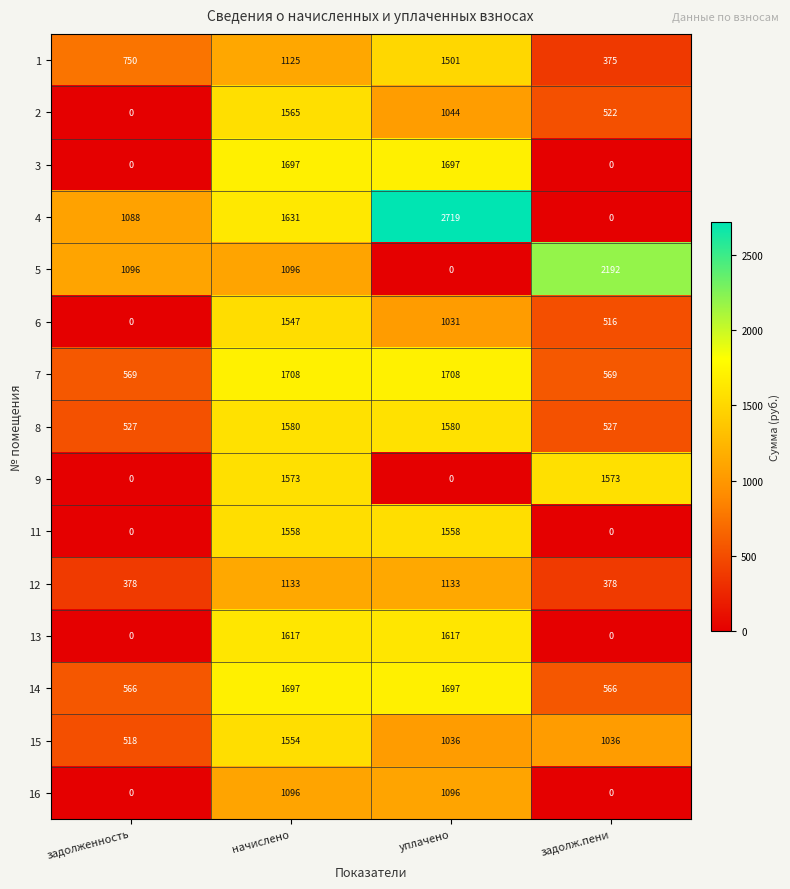

What is the difference between the second highest and minimum values in the 8 series?

1053